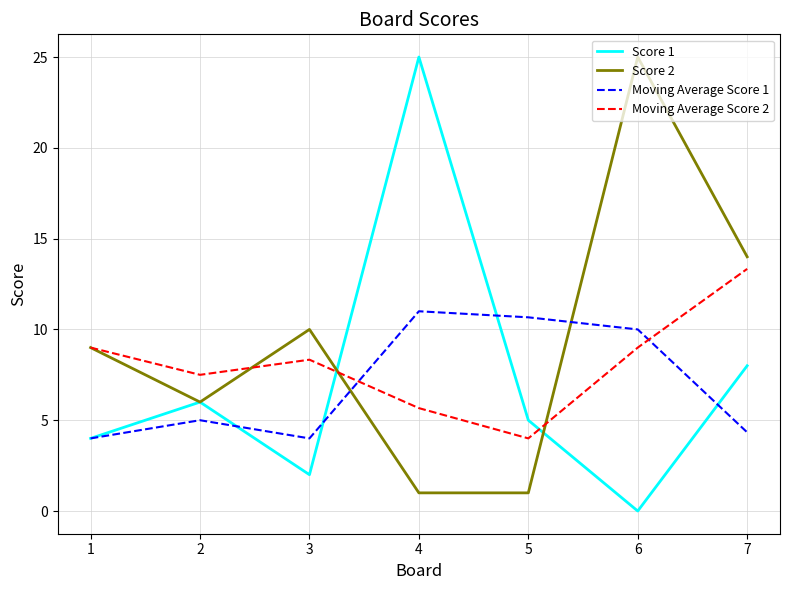

How many lines are shown in the chart?

4